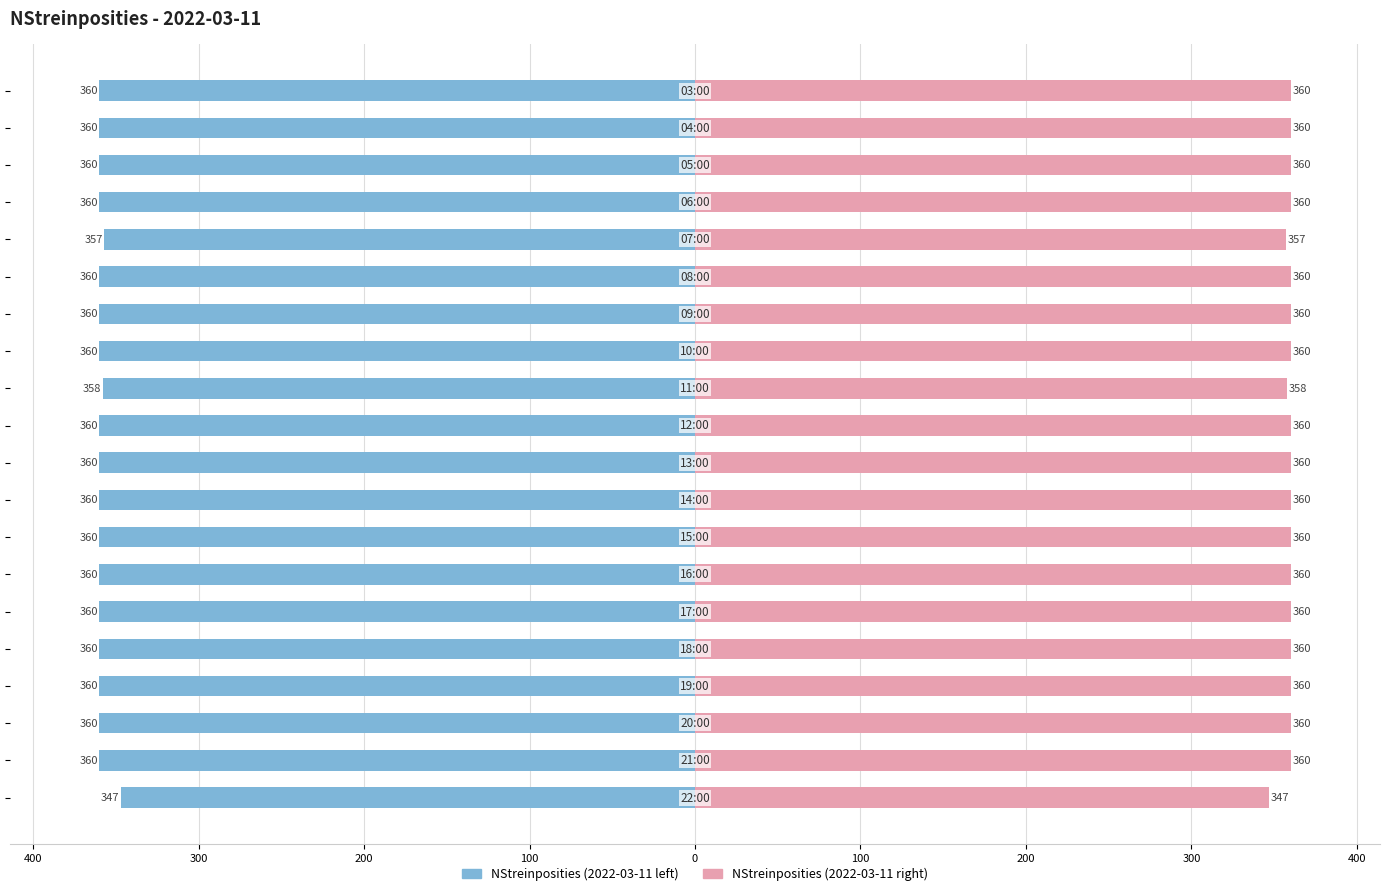

The value of NStreinposities (left) at 18 is -360. True or false?

True